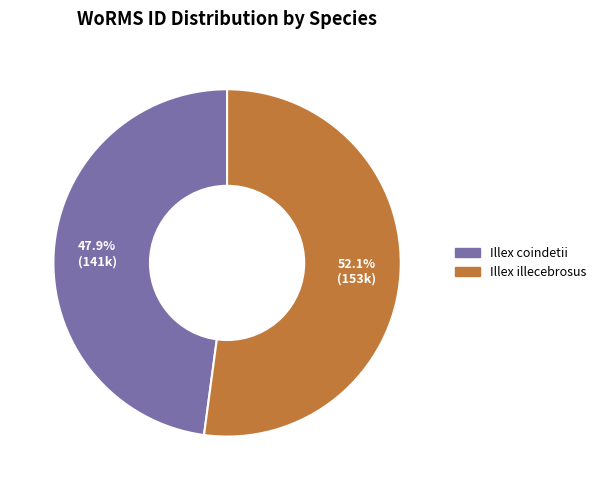

To the nearest percent, what is the average slice percentage?

50%